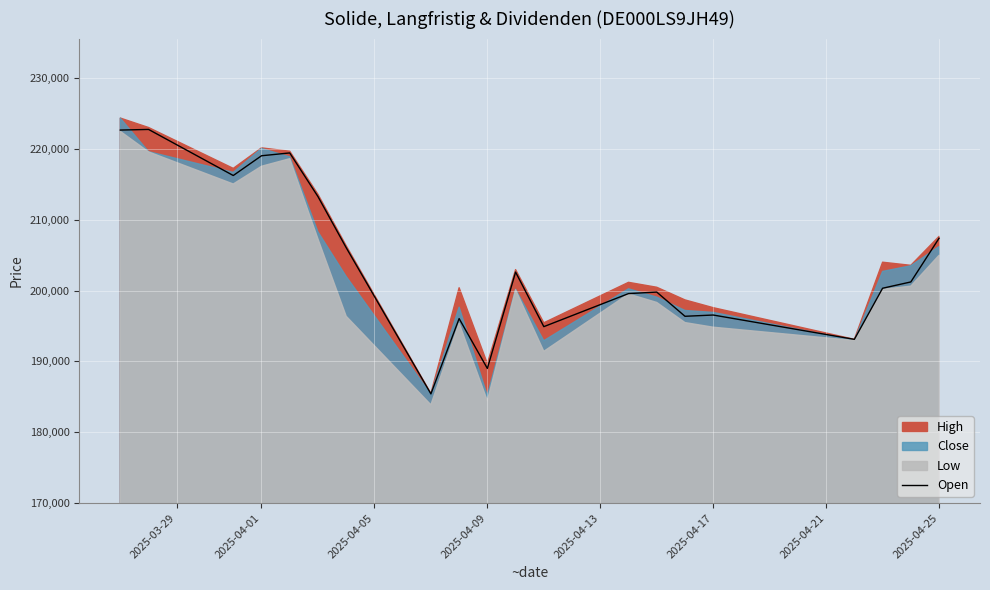

True or false: the data has more than 0 interior local peaks.

True